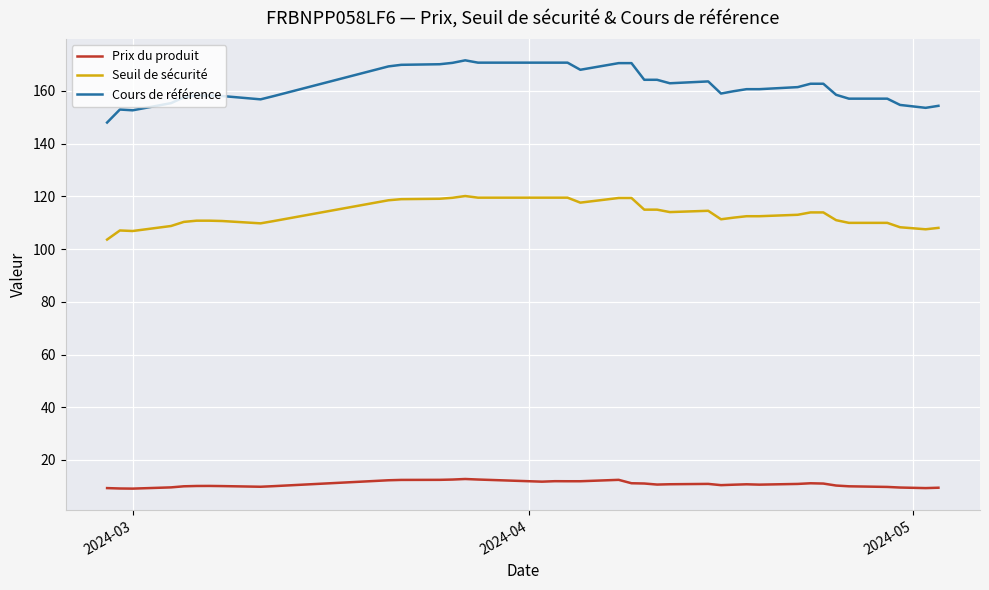

List the series in order of their peak value, highest first.

Cours de référence, Seuil de sécurité, Prix du produit